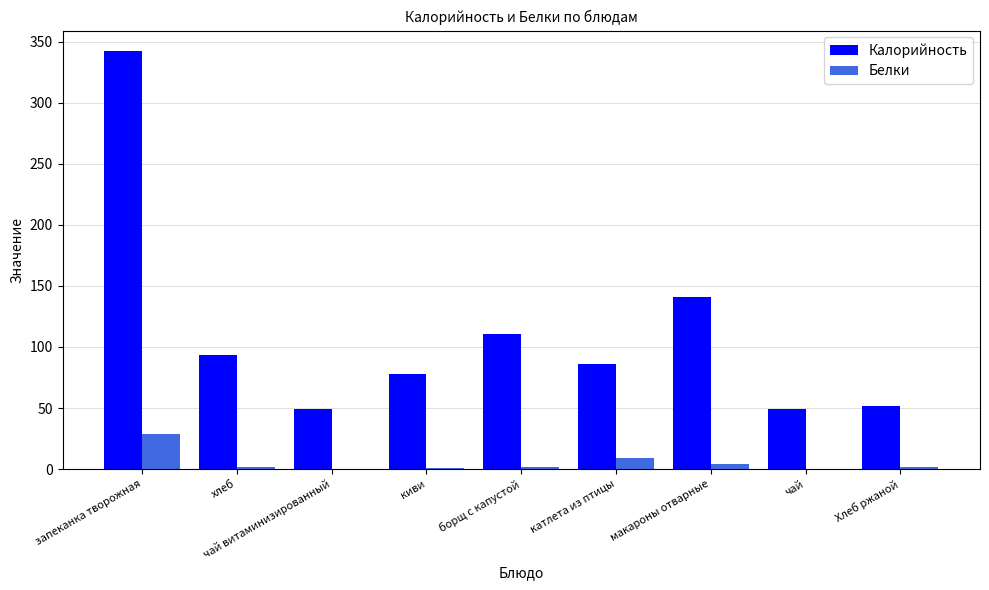

The Белки series shows 9 at катлета из птицы. True or false?

True